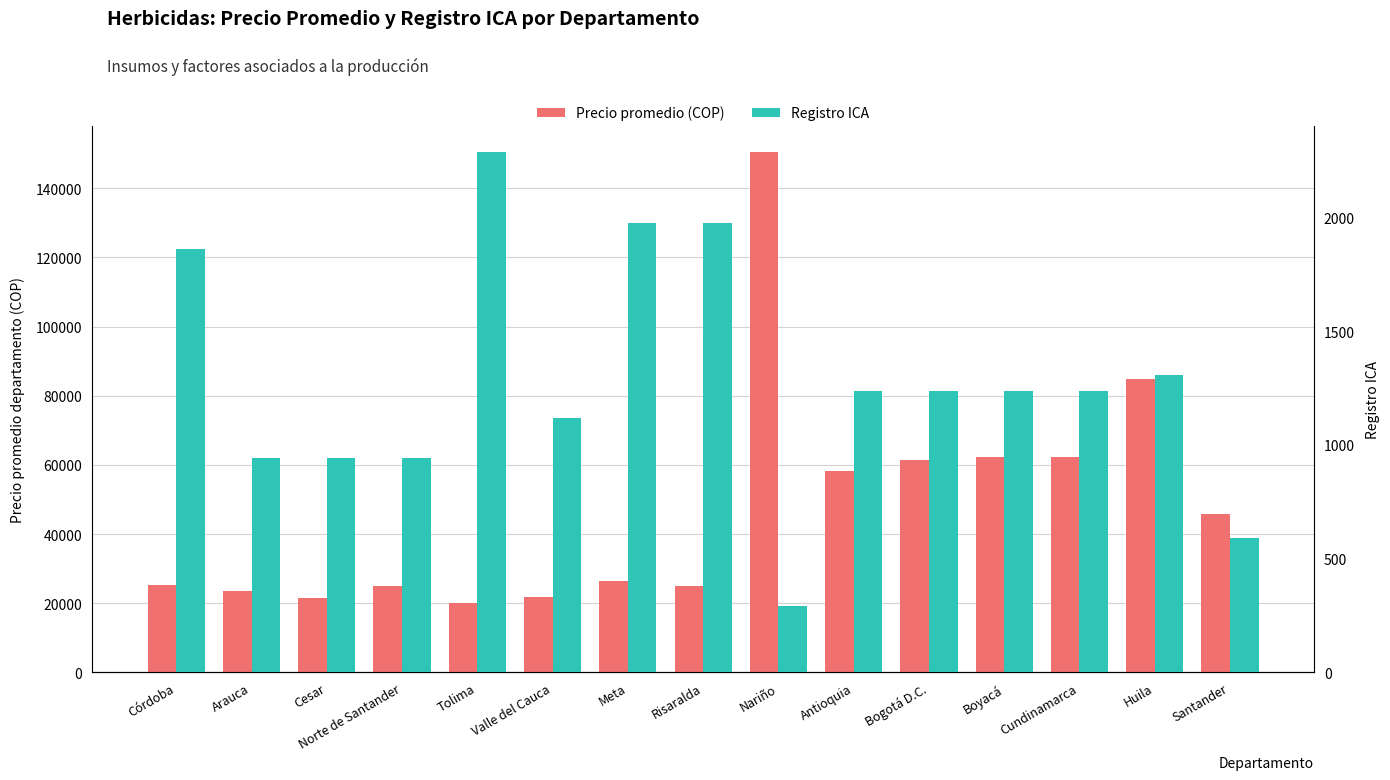

How many distinct data groups are displayed?

2